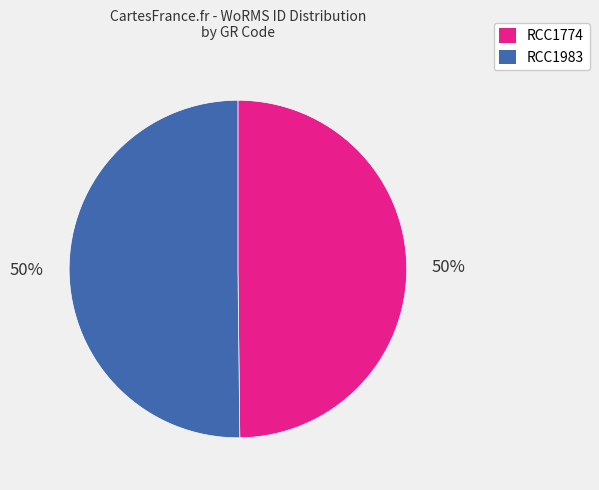

What is the ratio of the value at RCC1983 to the value at RCC1774?

1.0